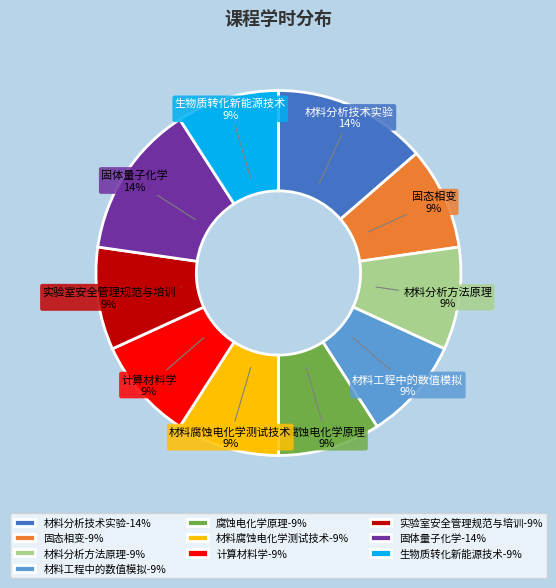

Does 腐蚀电化学原理 account for over 50% of the chart?

No